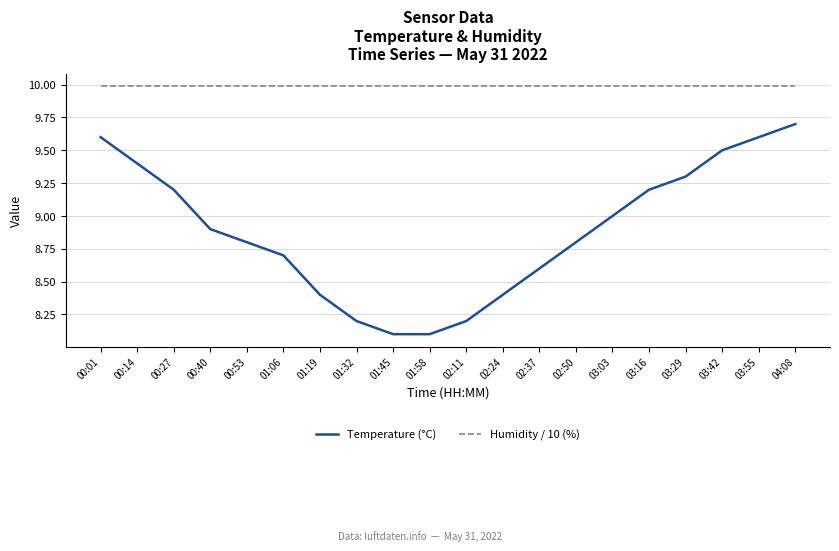

How many distinct data groups are displayed?

2